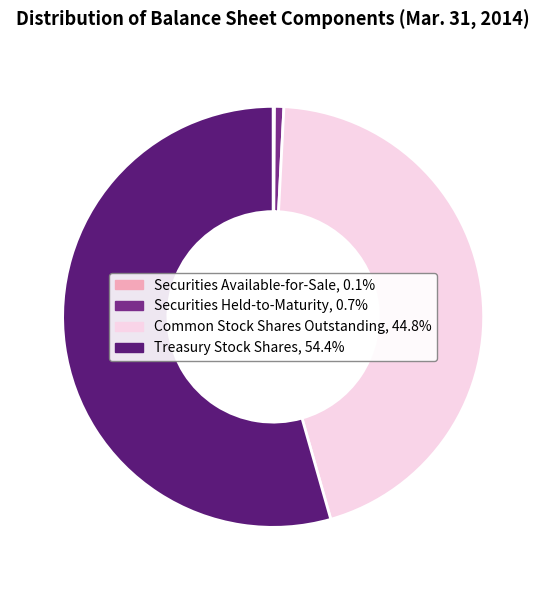

Which category has the biggest portion of the pie?

Treasury Stock Shares